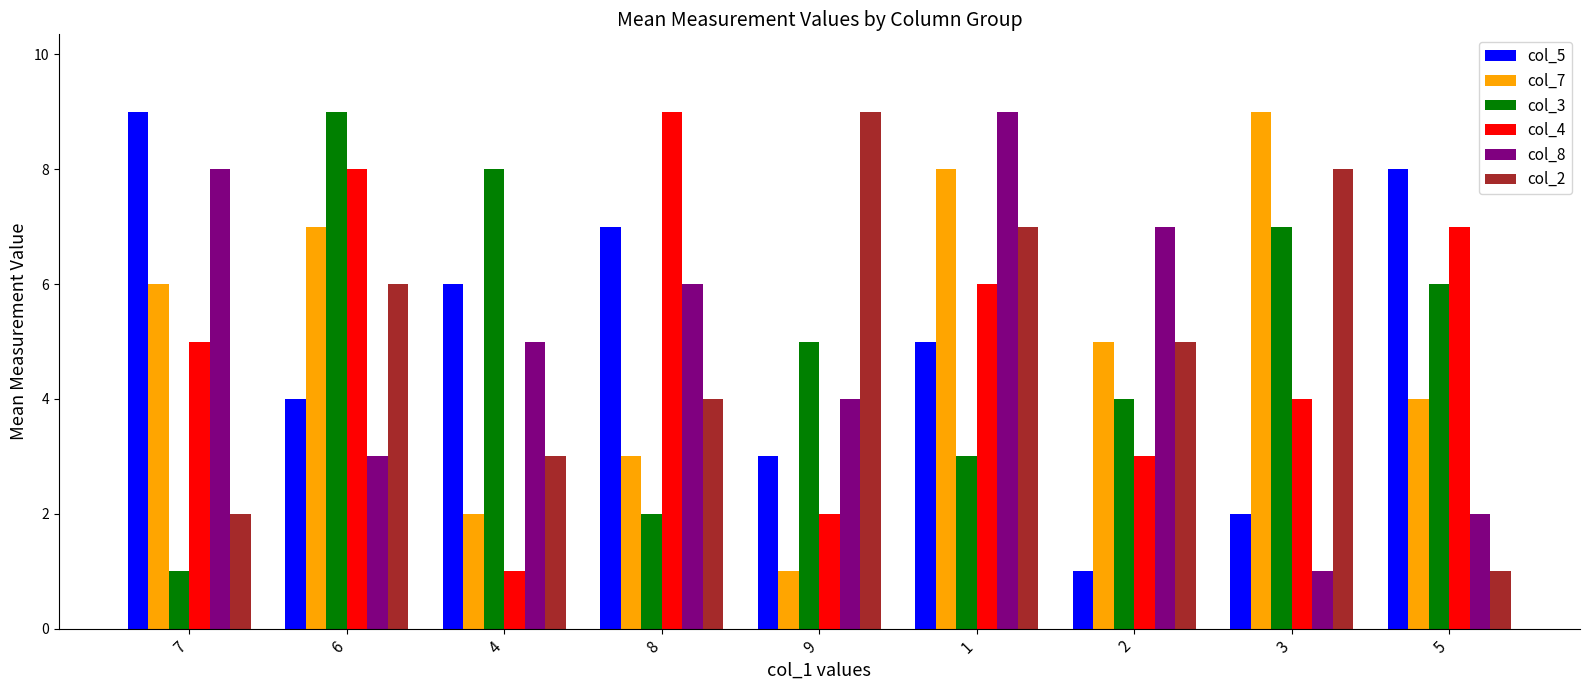

Reading left to right, extract all data points from this chart.

col_5: 7=9	6=4	4=6	8=7	9=3	1=5	2=1	3=2	5=8
col_7: 7=6	6=7	4=2	8=3	9=1	1=8	2=5	3=9	5=4
col_3: 7=1	6=9	4=8	8=2	9=5	1=3	2=4	3=7	5=6
col_4: 7=5	6=8	4=1	8=9	9=2	1=6	2=3	3=4	5=7
col_8: 7=8	6=3	4=5	8=6	9=4	1=9	2=7	3=1	5=2
col_2: 7=2	6=6	4=3	8=4	9=9	1=7	2=5	3=8	5=1